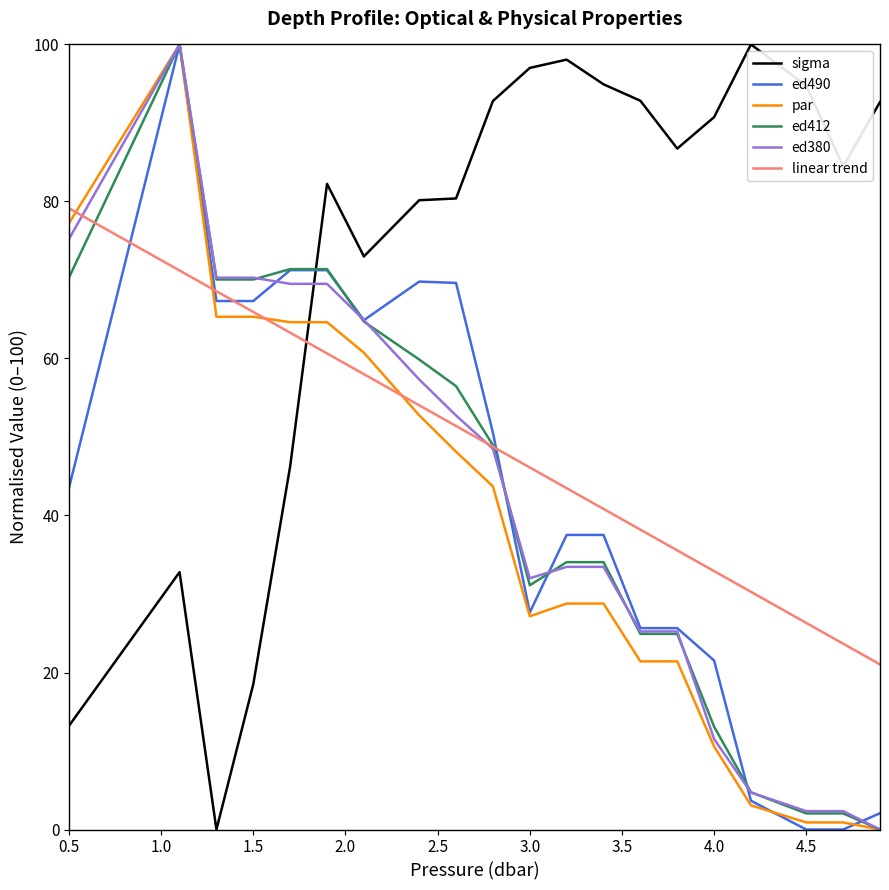

True or false: sigma has more than 1 interior local peaks.

True